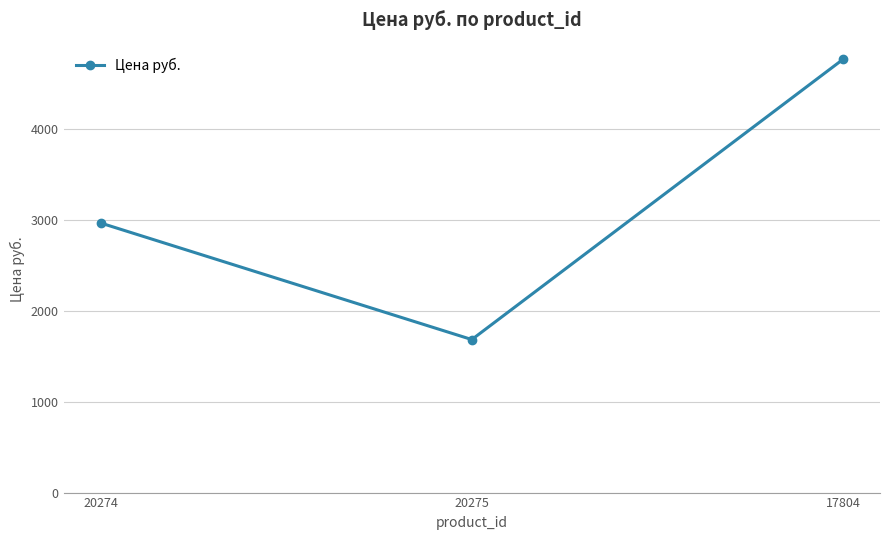

What position from the left is 20274?

1